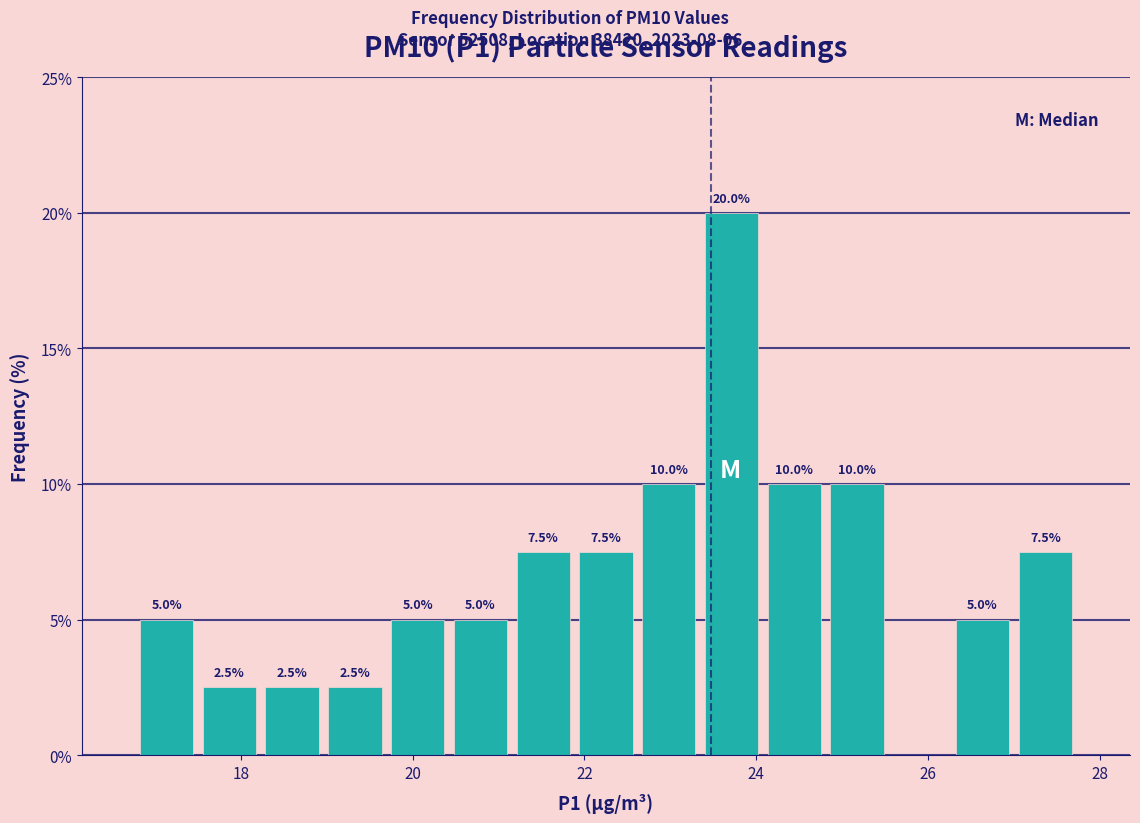

Around what value on the x-axis is the tallest bar? Give the approximate position of its centre, as read against the axis.

23.8